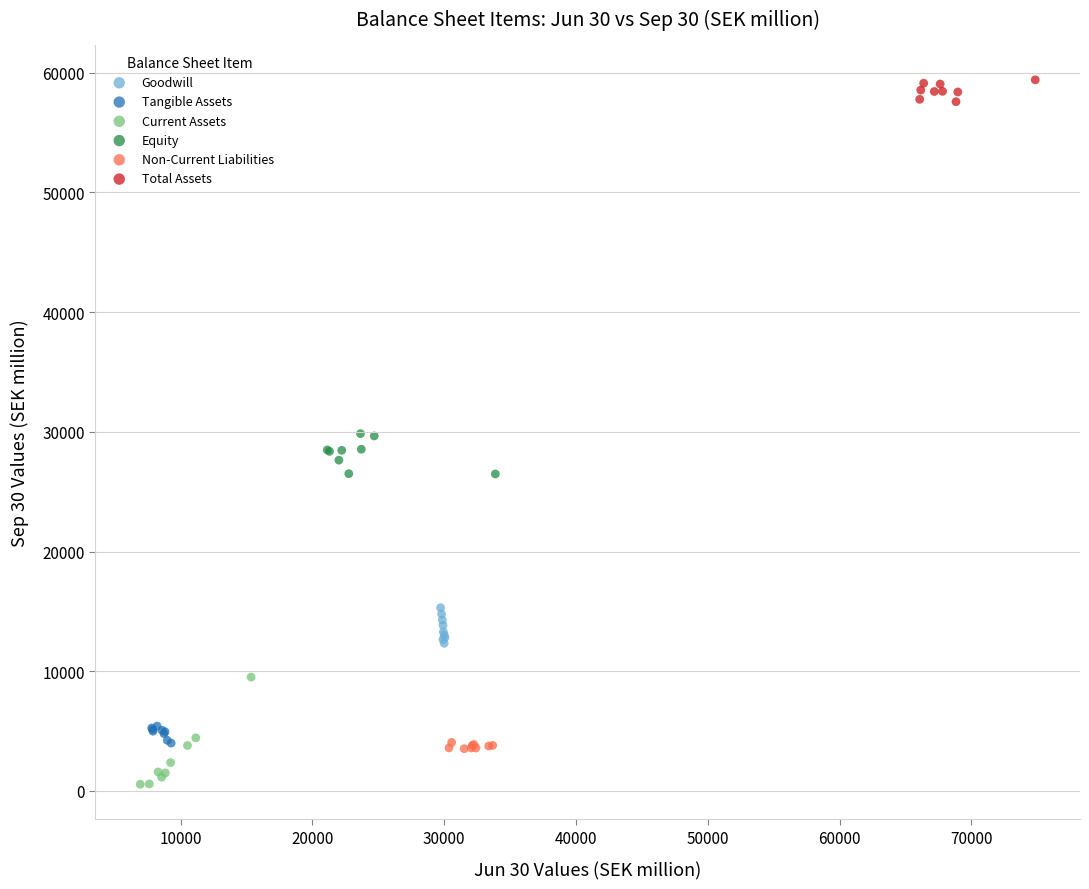

Which series contains the highest Y value?

Total Assets